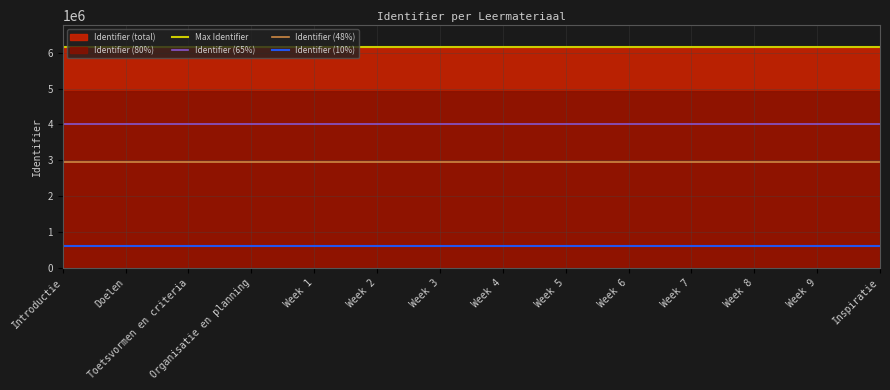

The value of Identifier (65%) at Week 3 is 4002710.4. True or false?

True